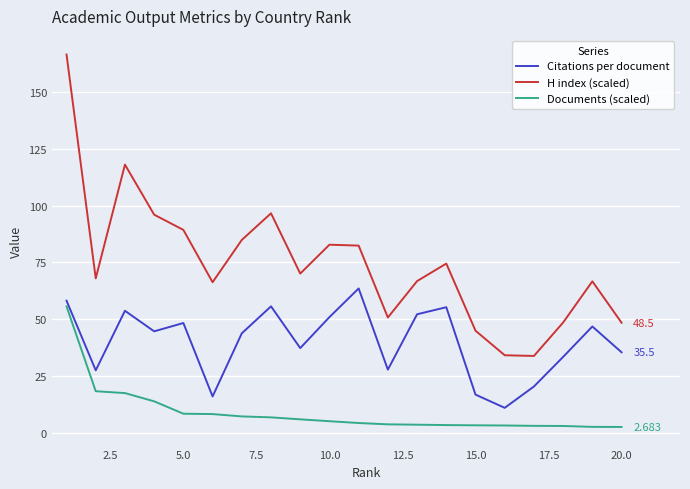

Rank the series by their maximum value, from highest to lowest.

H index (scaled), Citations per document, Documents (scaled)